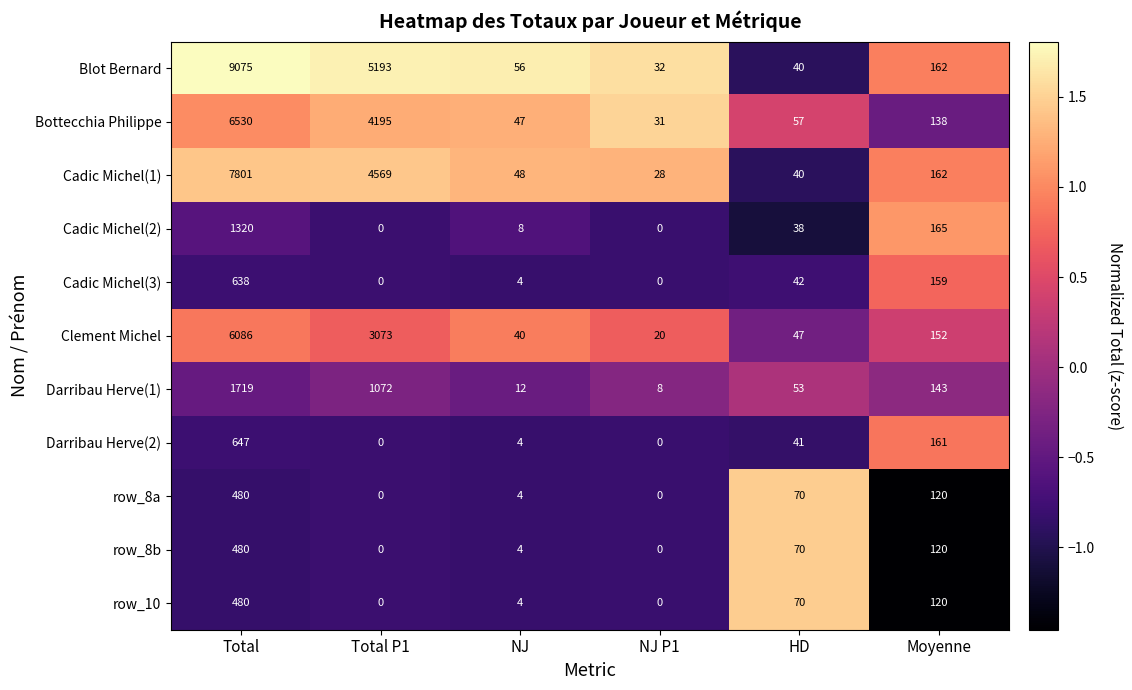

Which series has the largest range (max minus min)?

Blot Bernard